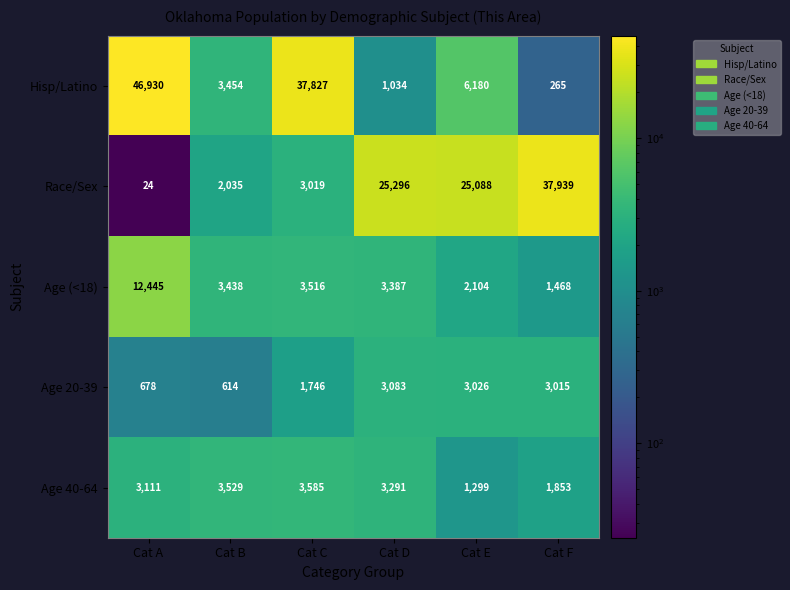

How many data points in Age 20-39 are less than 3015?

3